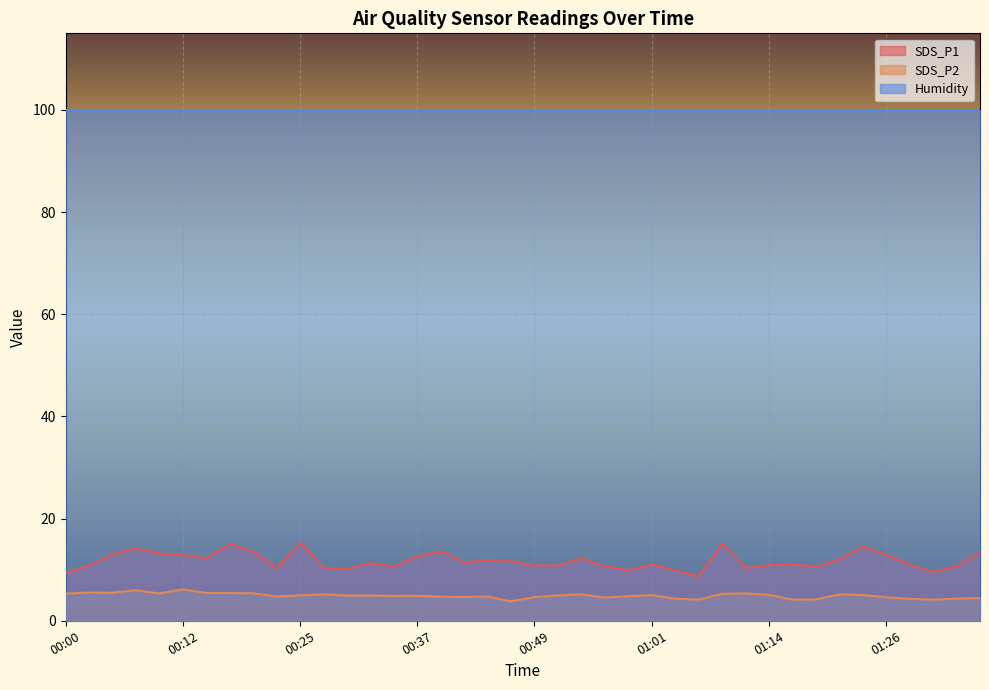

Rank the series by their maximum value, from lowest to highest.

SDS_P2, SDS_P1, Humidity